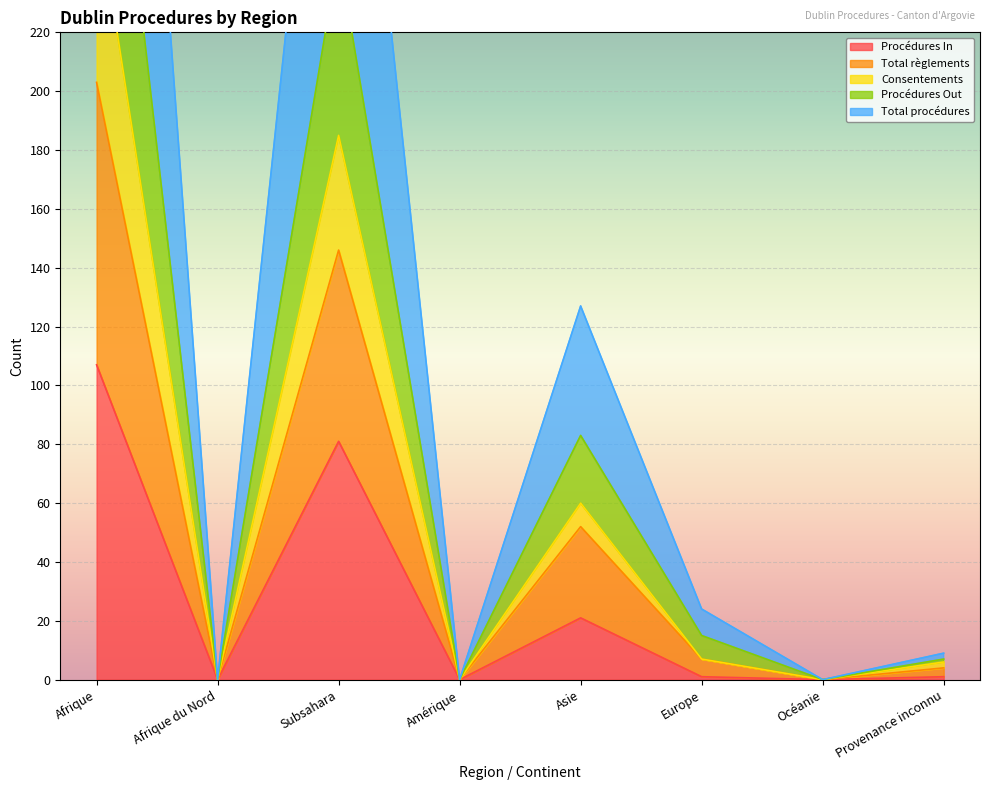

True or false: Procédures In has a value of 0 at Amérique.

True